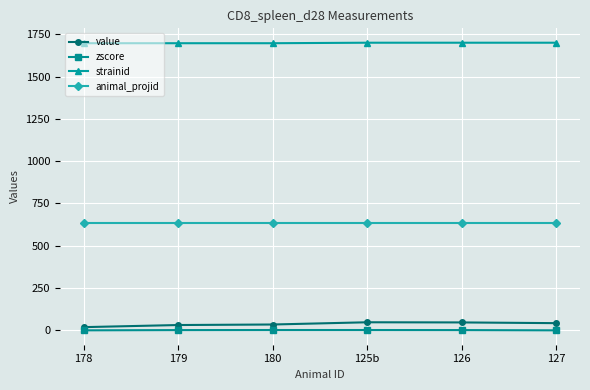

The zscore series shows 0.7 at 125b. True or false?

True